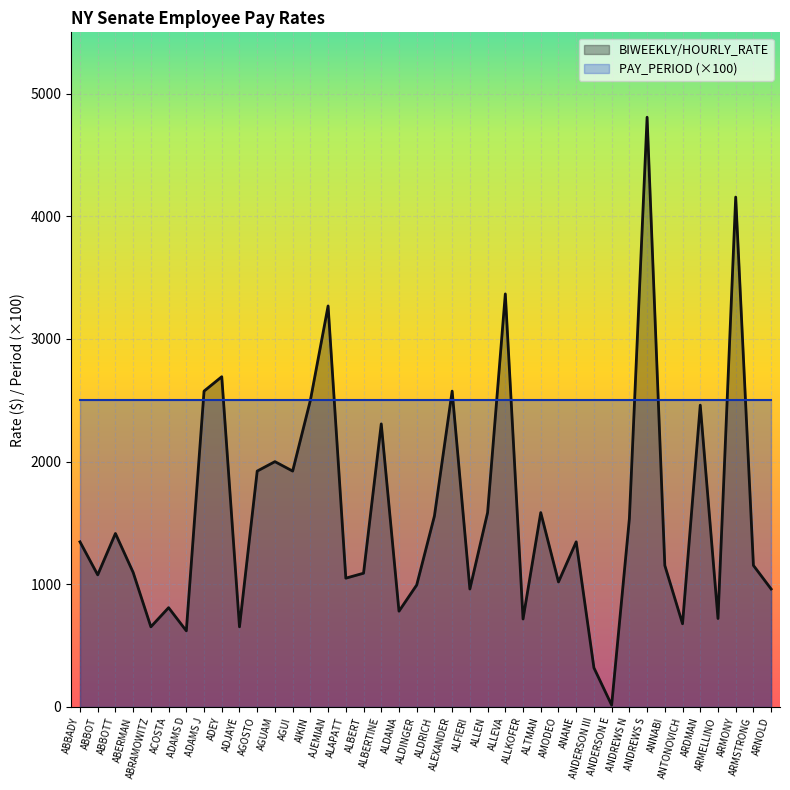

Approximately how many times larger is the value at ADAMS D compared to ANNABI?

0.5